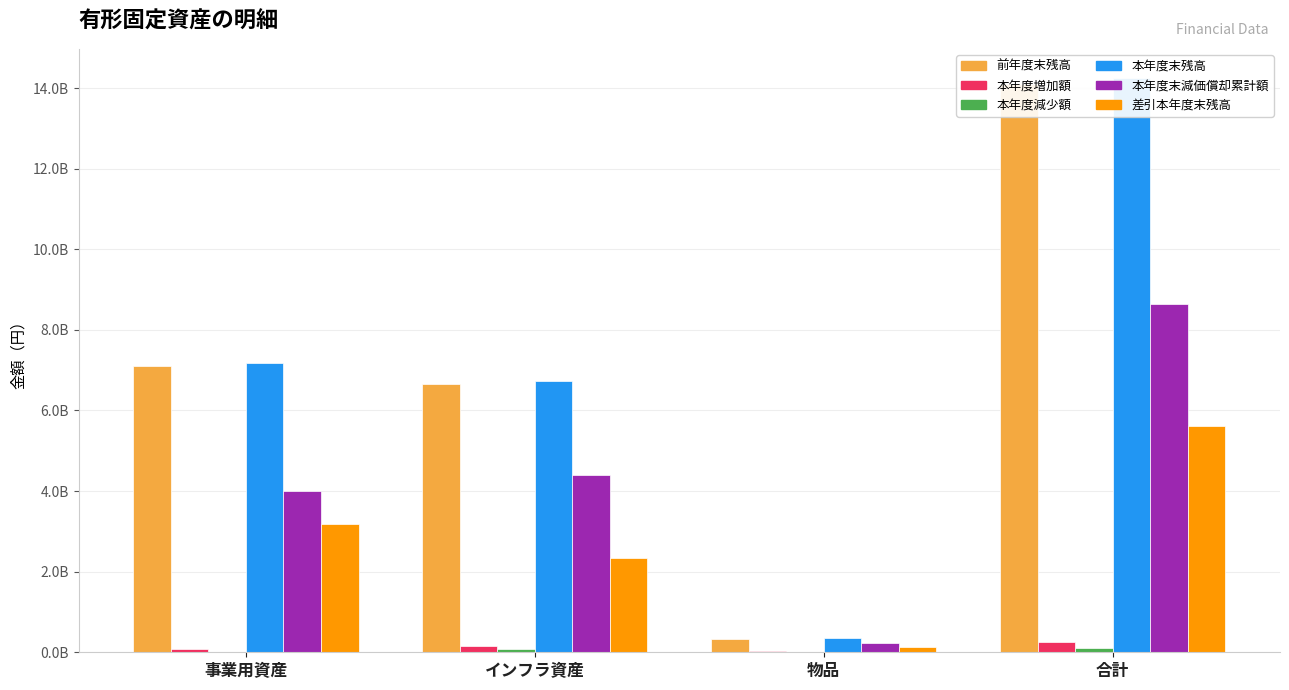

What position from the left is 事業用資産?

1